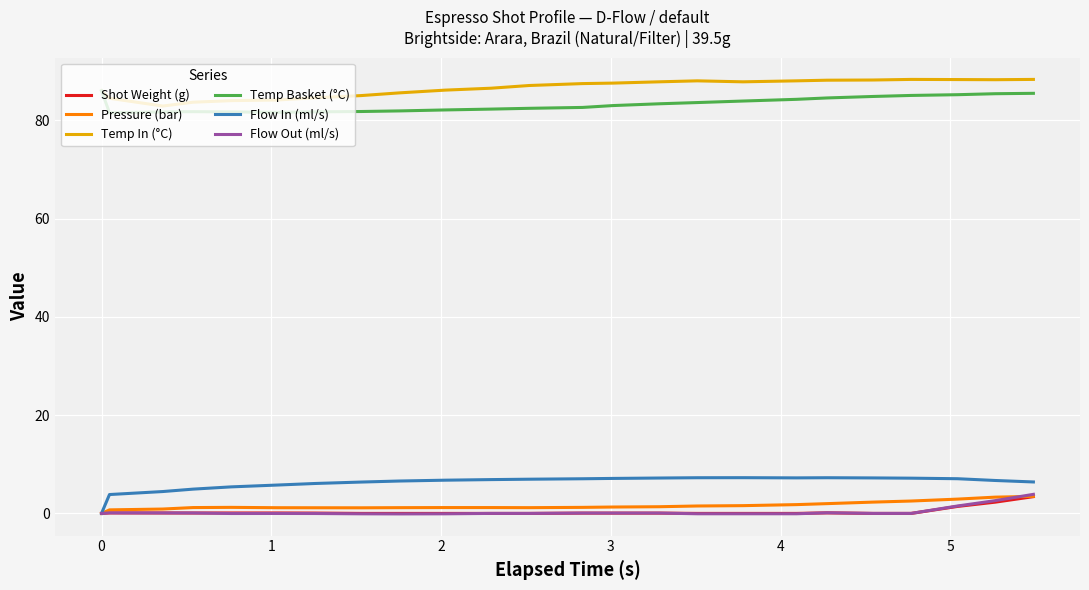

What is the highest value of the Flow In (ml/s) series?

7.3